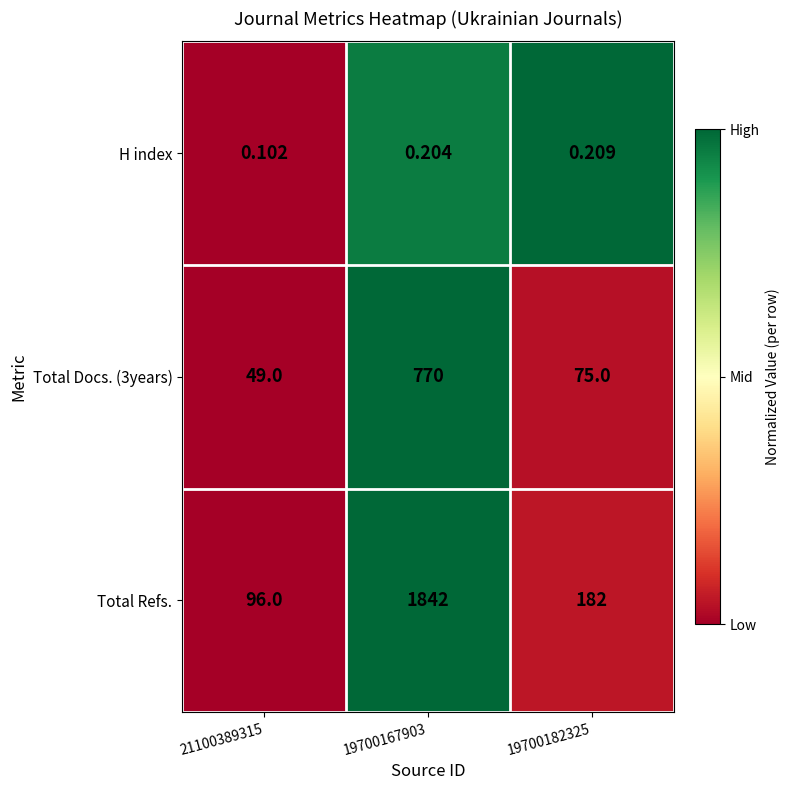

Which series has the largest total across all categories?

Total Refs.